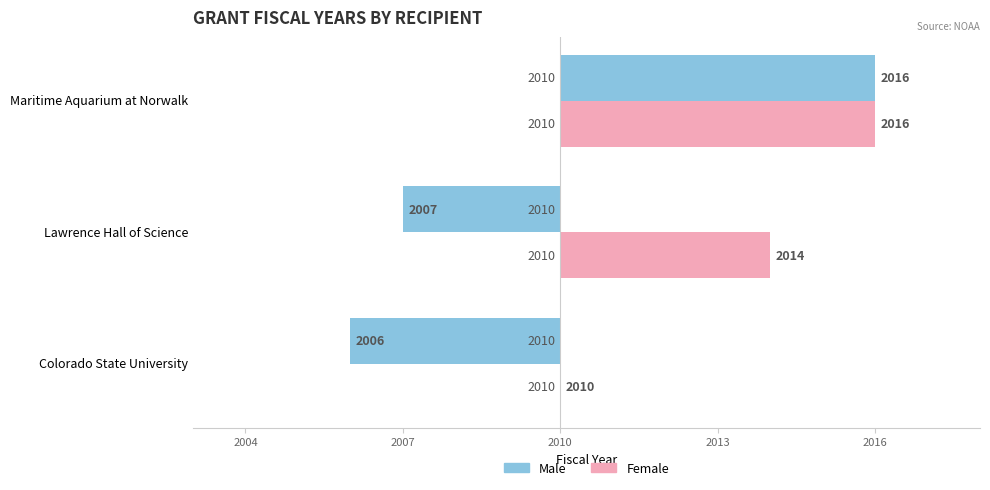

Which series has the widest spread of values?

Male